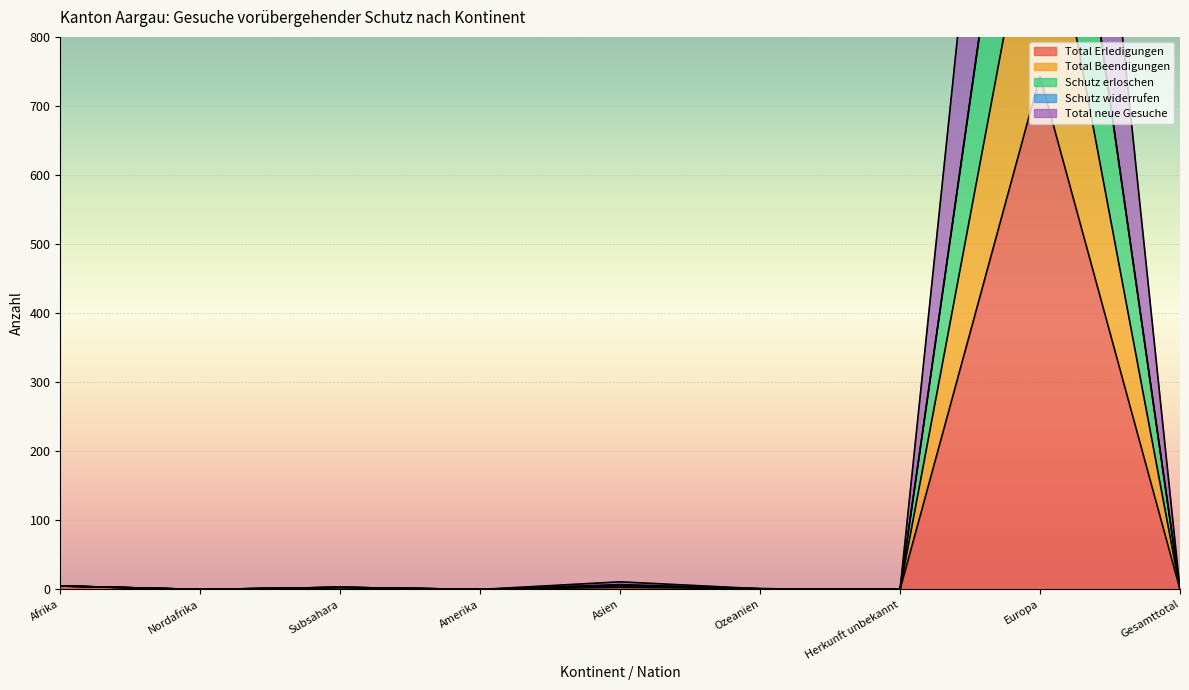

Reading right to left, extract all data points from this chart.

Total Erledigungen: 0	743	0	1	3	0	3	0	5
Total Beendigungen: 0	1948	0	1	11	0	3	0	5
Schutz erloschen: 0	1413	0	1	6	0	3	0	5
Total neue Gesuche: 0	1417	0	1	7	0	3	0	5